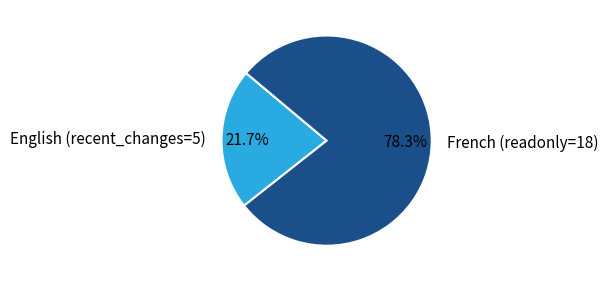

Does French represent more than half of the total?

Yes